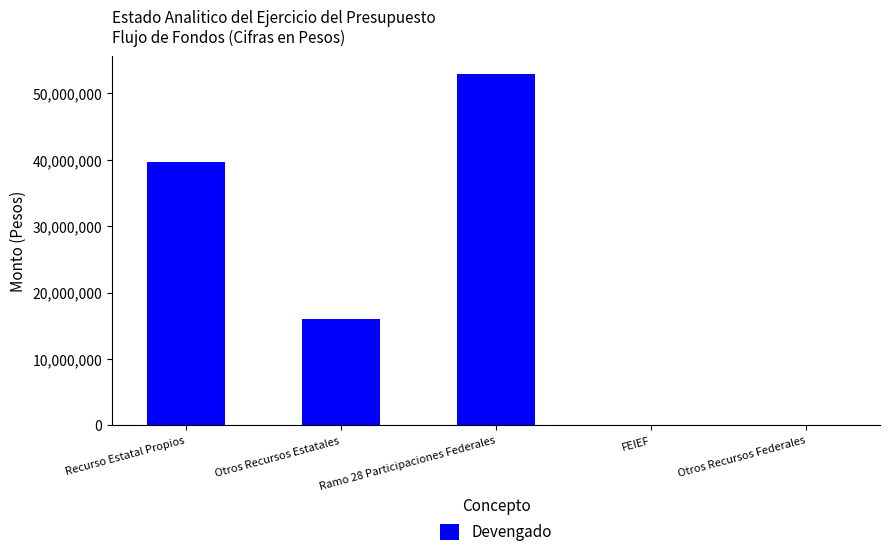

Is it true that the value at Ramo 28 Participaciones Federales is 10805551?

False